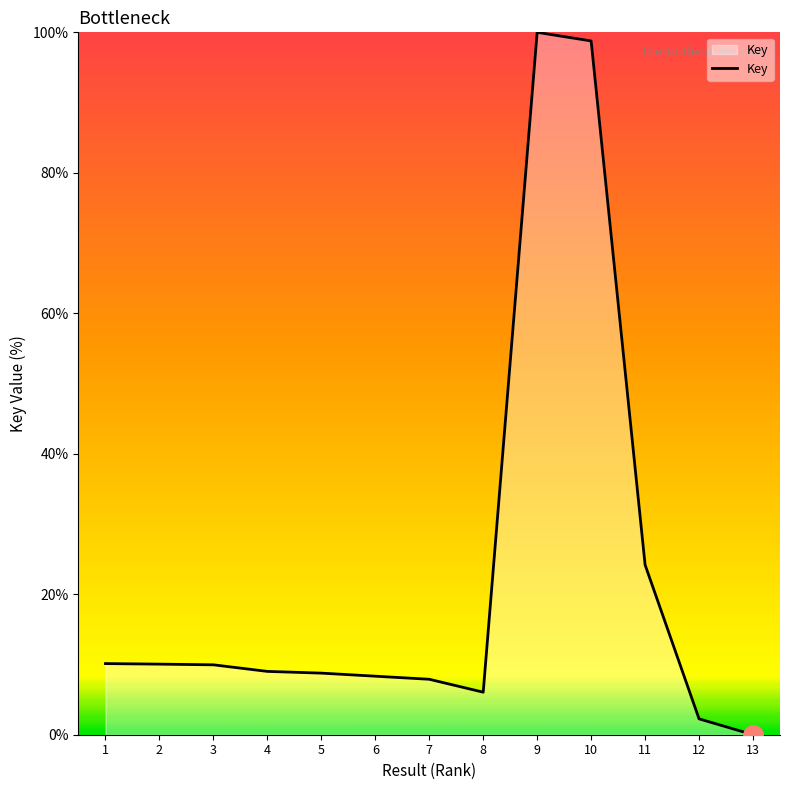

How many categories are shown in the chart?

13